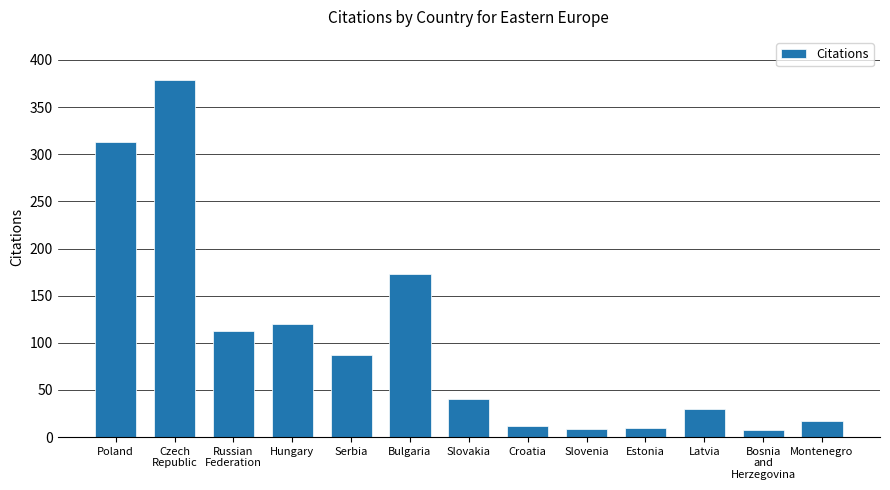

What is the approximate value at Estonia, to the nearest 5?

10